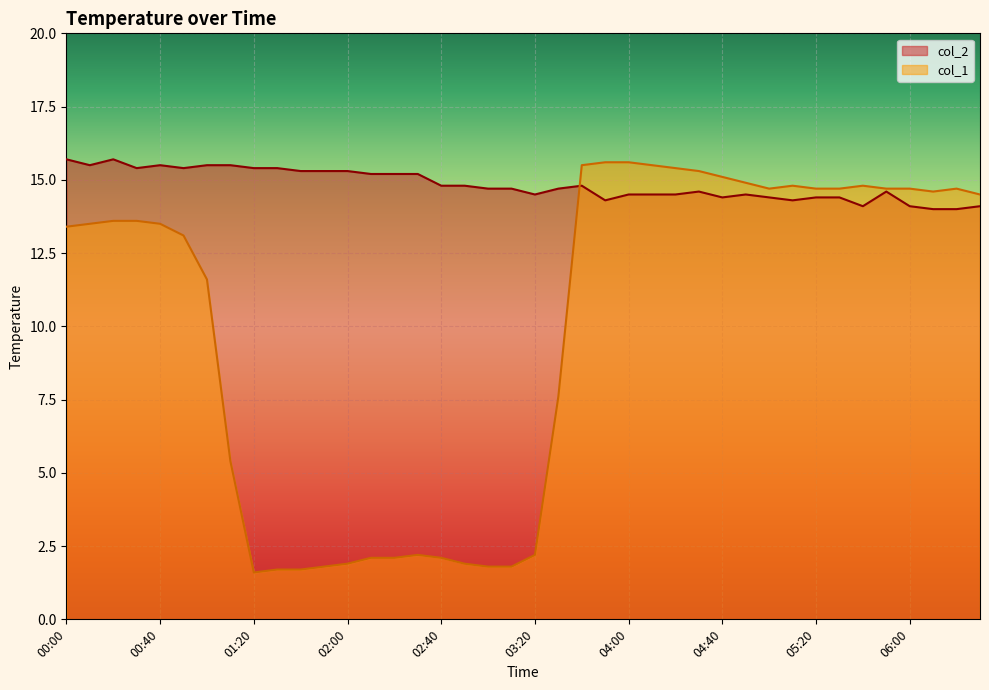

Does the chart display data point markers on the line(s)?

No